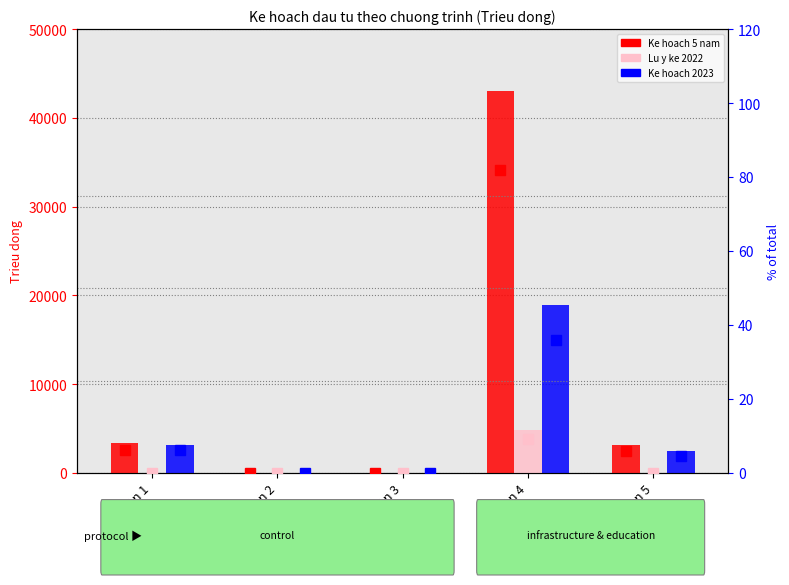

How many values in Lu y ke bo tri den het 2022 (Tong so) (%) are above zero?

1